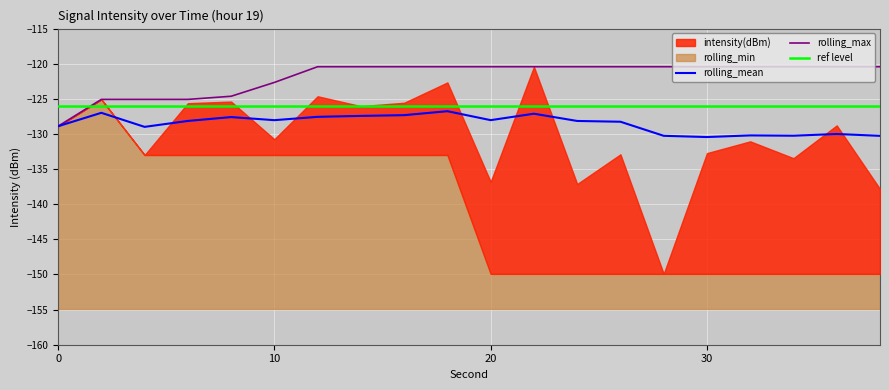

True or false: rolling_max and rolling_mean cross at least once.

False